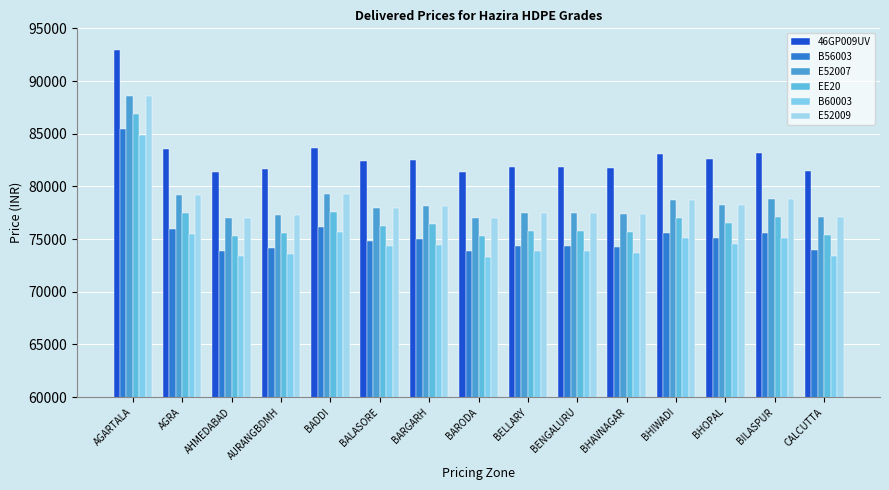

At which label does E52007 first exceed 77970?

AGARTALA